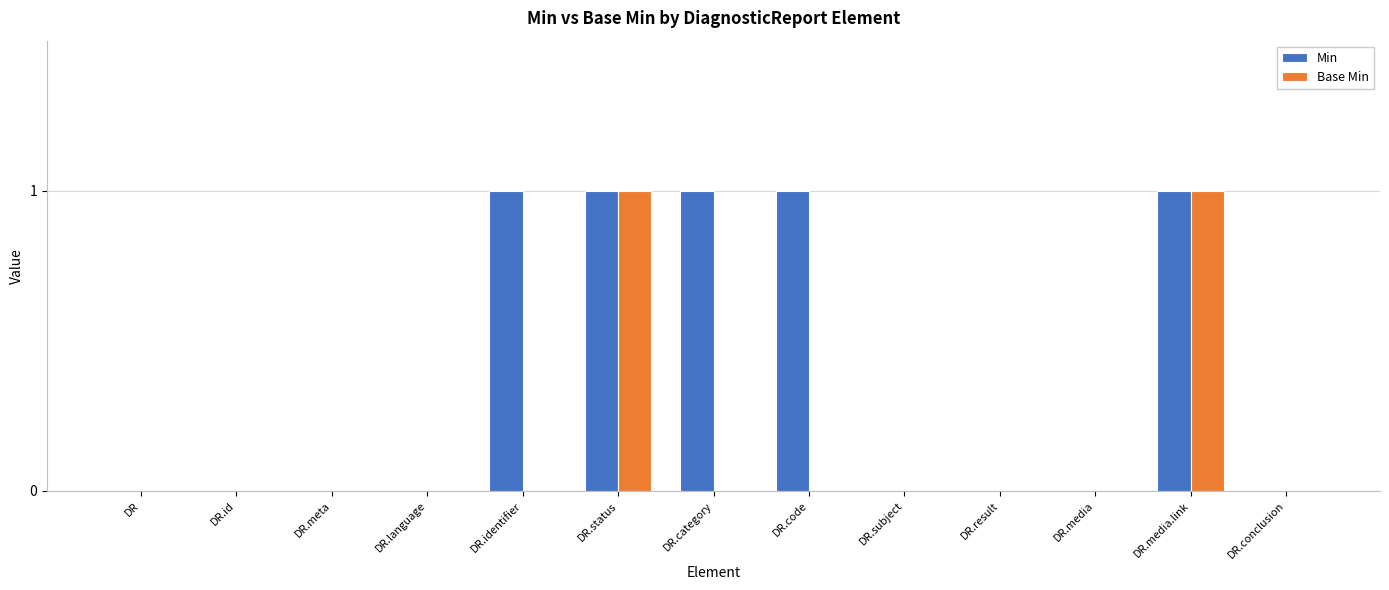

Which series changed the most between DR.category and DR.conclusion?

Min